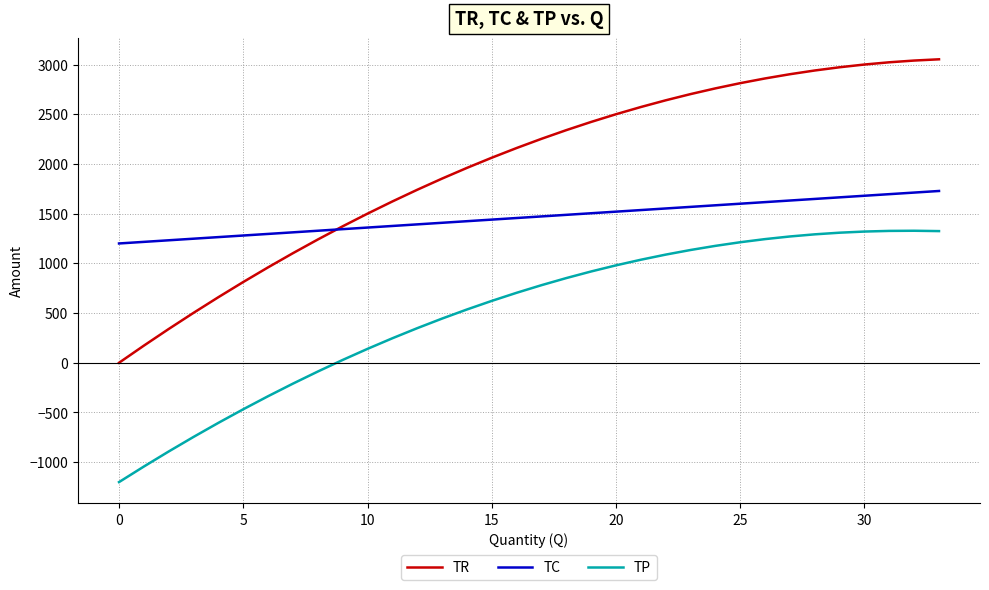

True or false: TC and TP intersect in this chart.

False